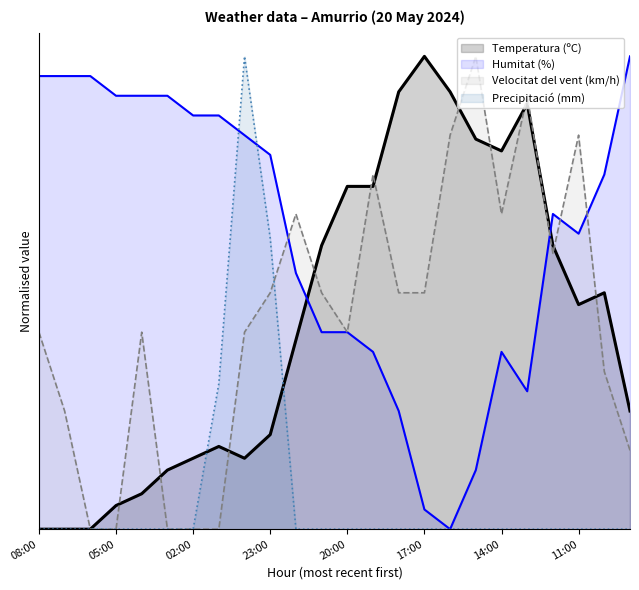

Where is the first local minimum for Humitat (%)?

16:00